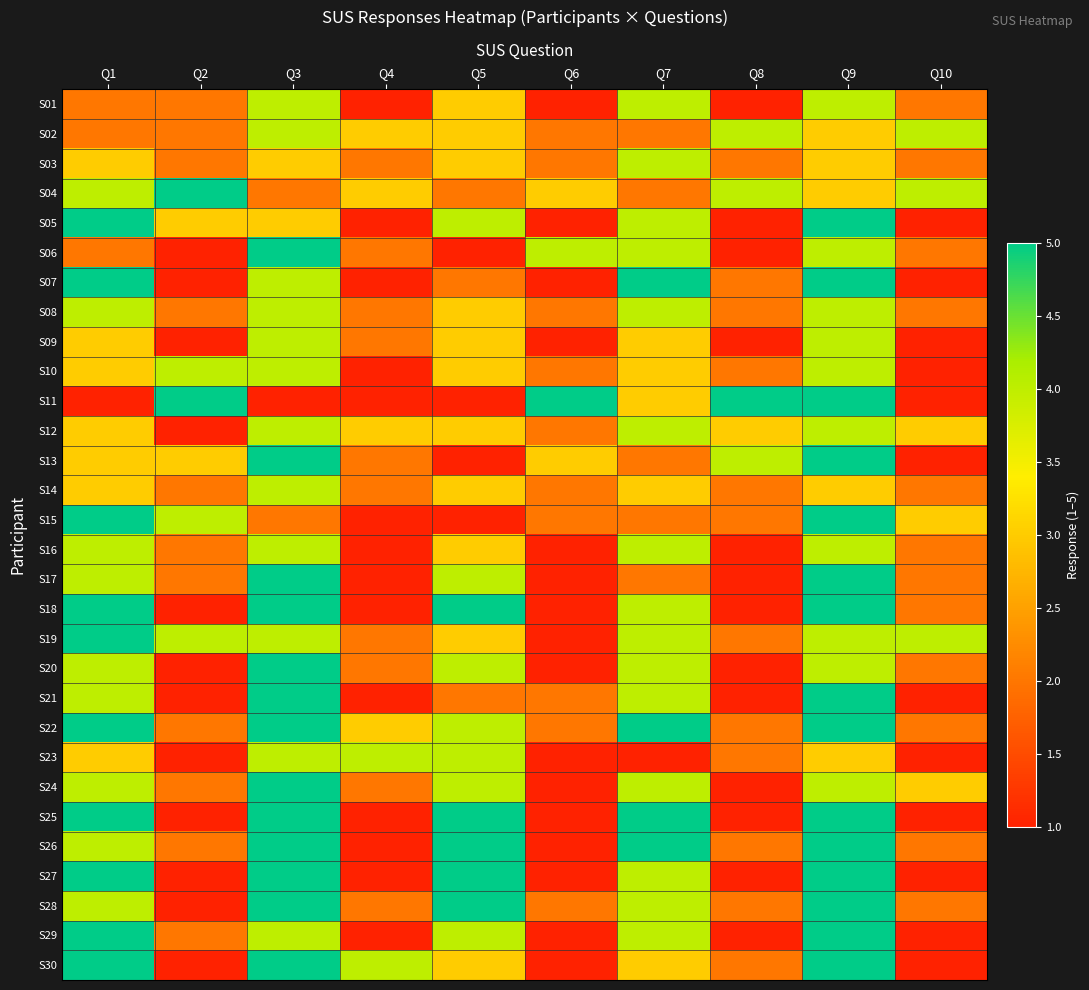

Rank the series at Q2 from lowest to highest value.

S06, S07, S09, S12, S18, S20, S21, S23, S25, S27, S28, S30, S01, S02, S03, S08, S14, S16, S17, S22, S24, S26, S29, S05, S13, S10, S15, S19, S04, S11